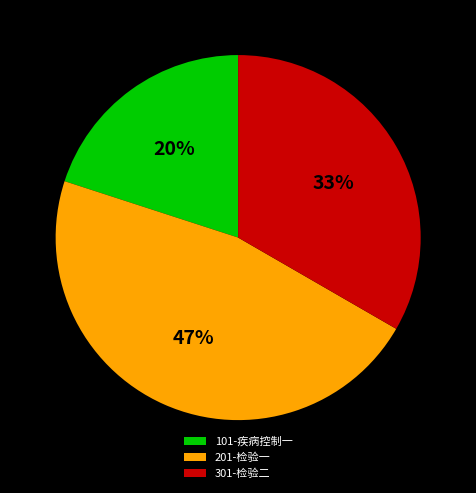

Count the number of slices in the pie.

3